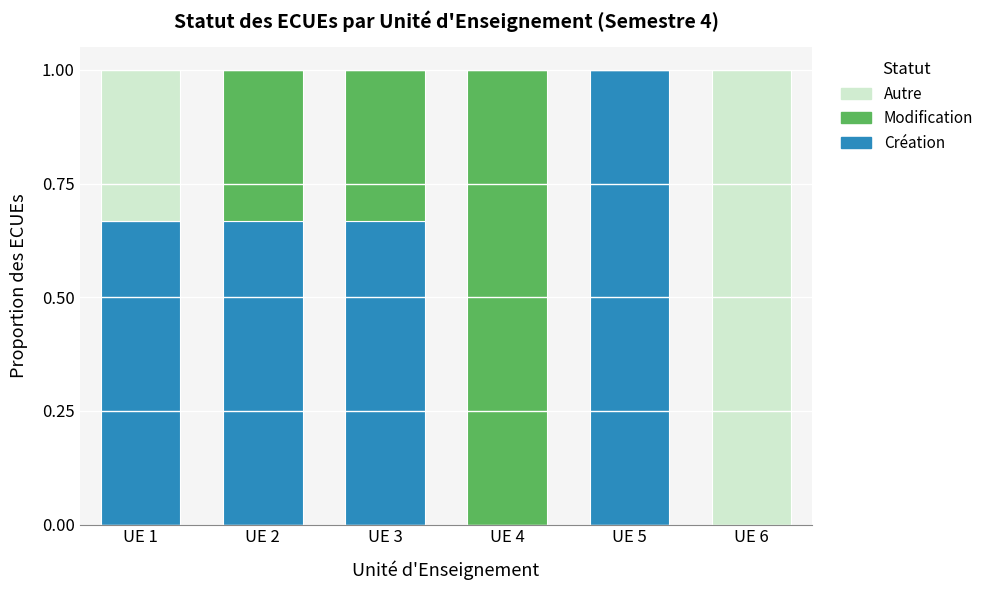

What is the total value across all series at UE 3?

1.0